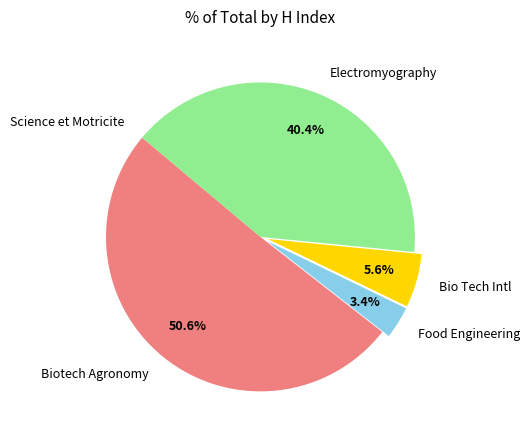

What is the majority slice?

Biotech Agronomy